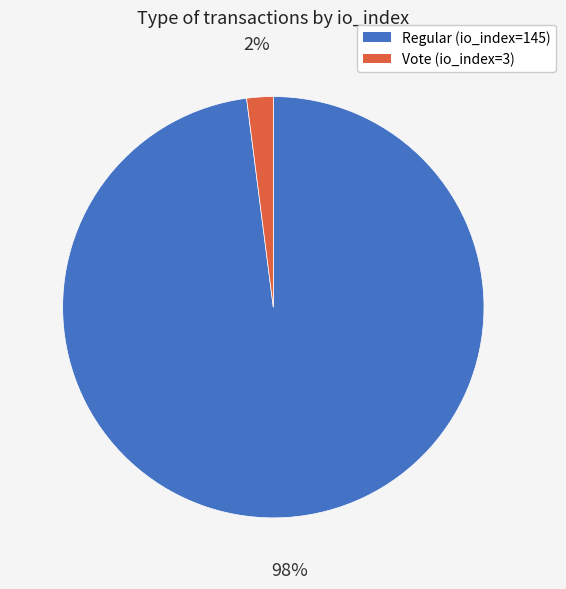

What percentage is the Regular (io_index=145) slice, to the nearest percent?

98%